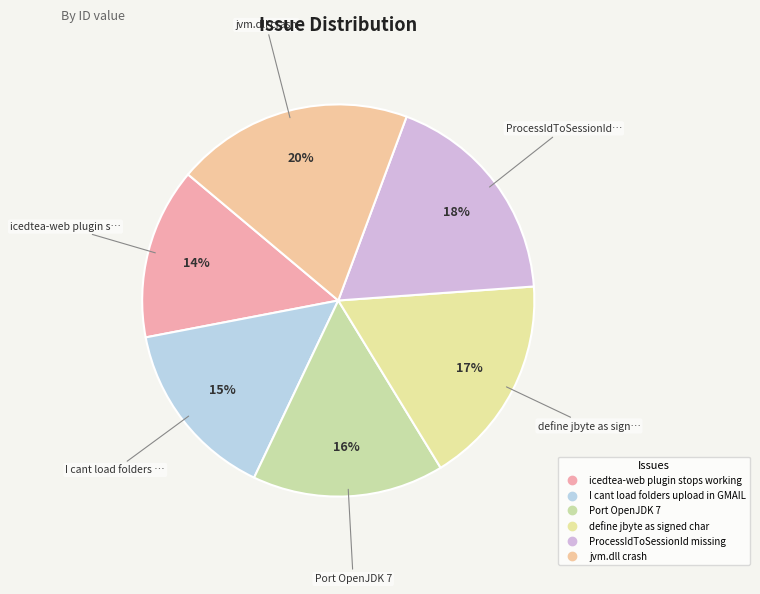

To the nearest percent, what is the combined percentage of Port OpenJDK 7 and I cant load folders upload in GMAIL?

31%